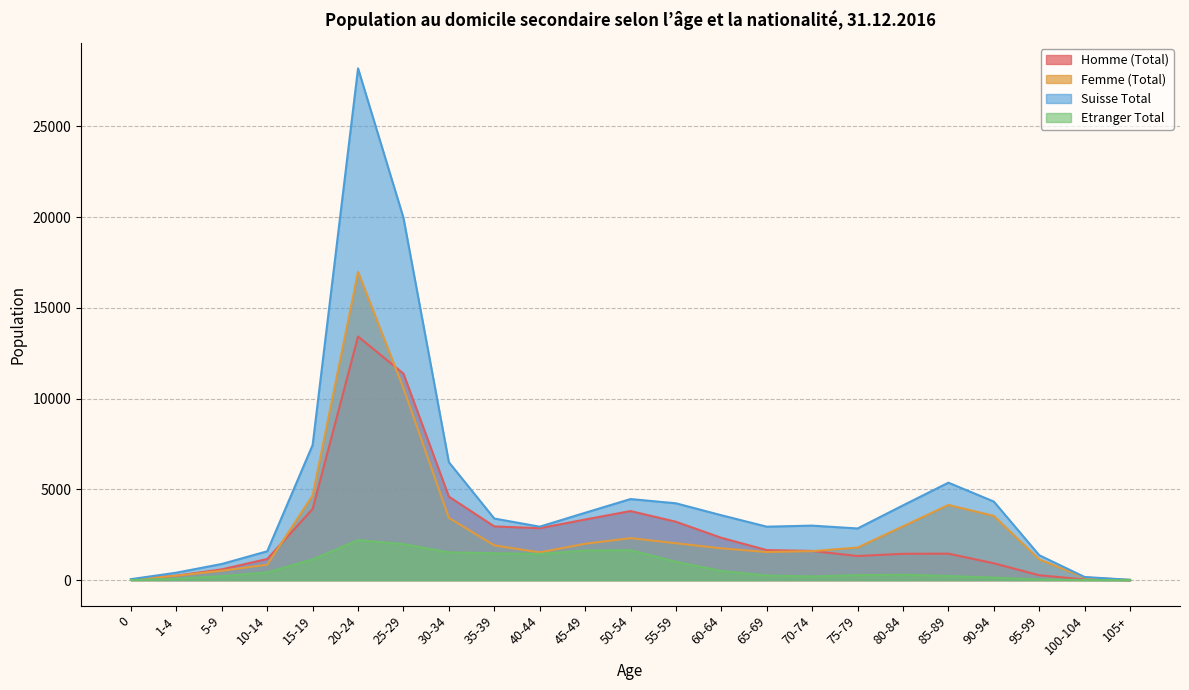

Which series has the widest spread of values?

Suisse Total